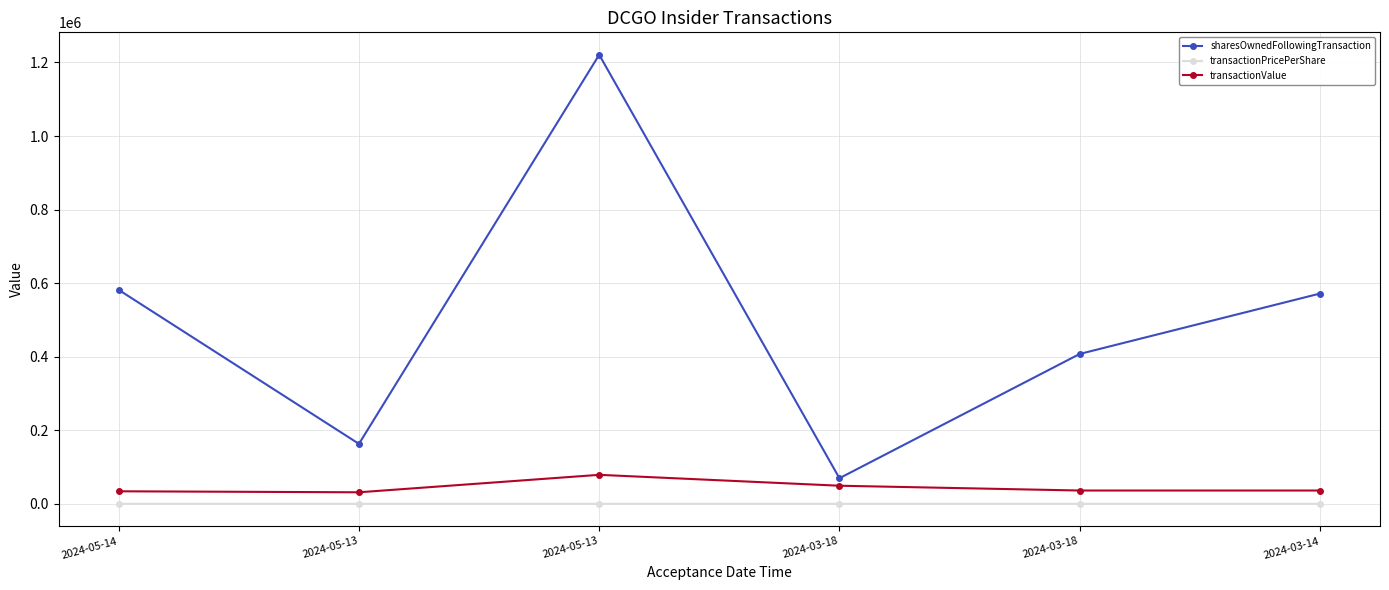

What is the difference between the maximum and minimum values in the transactionValue series?

47450.0